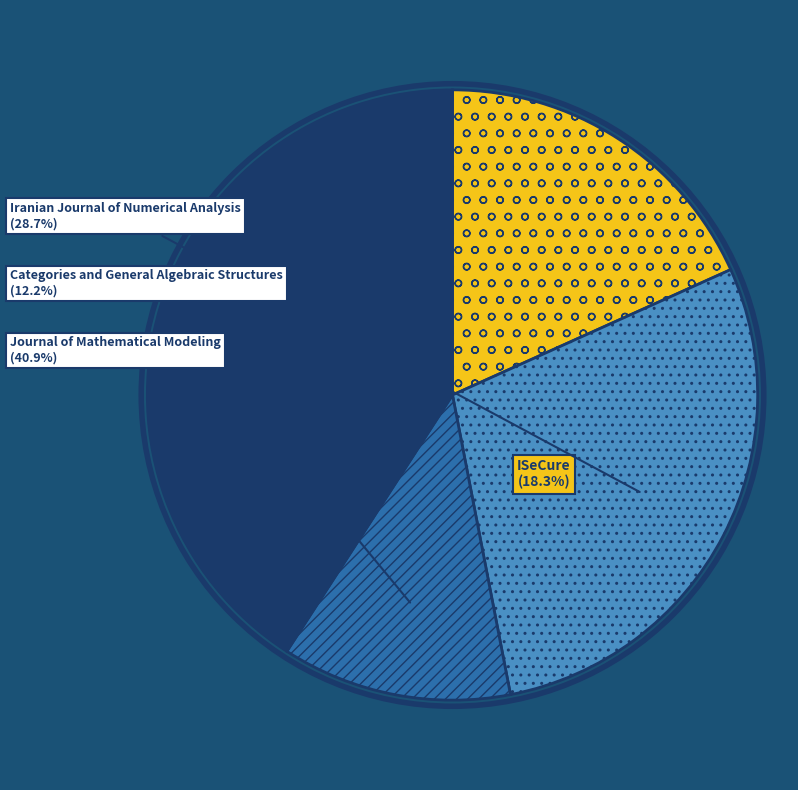

True or false: Journal of Mathematical Modeling accounts for 41% of the total.

True